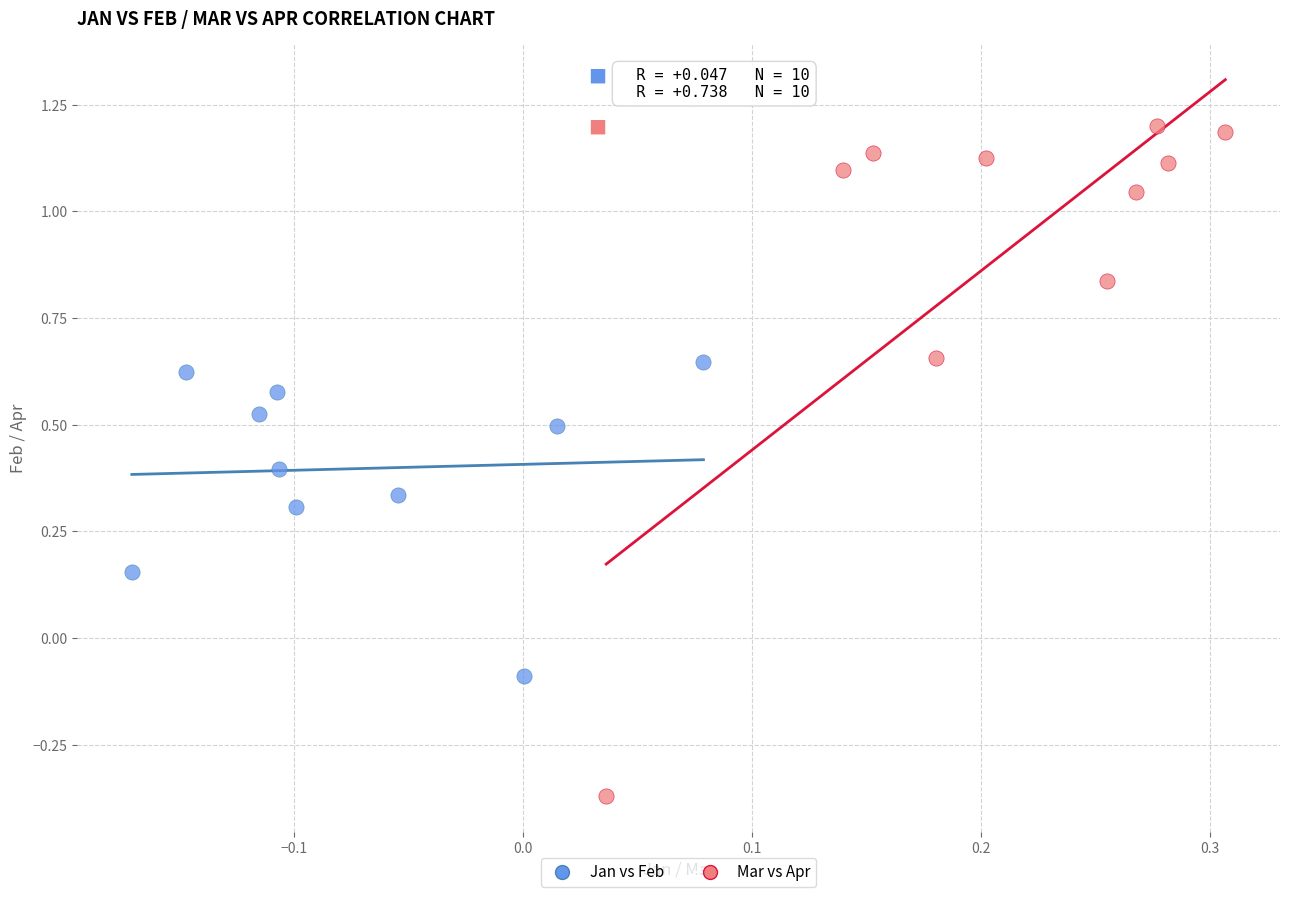

Which series reaches the maximum Y coordinate?

Mar vs Apr